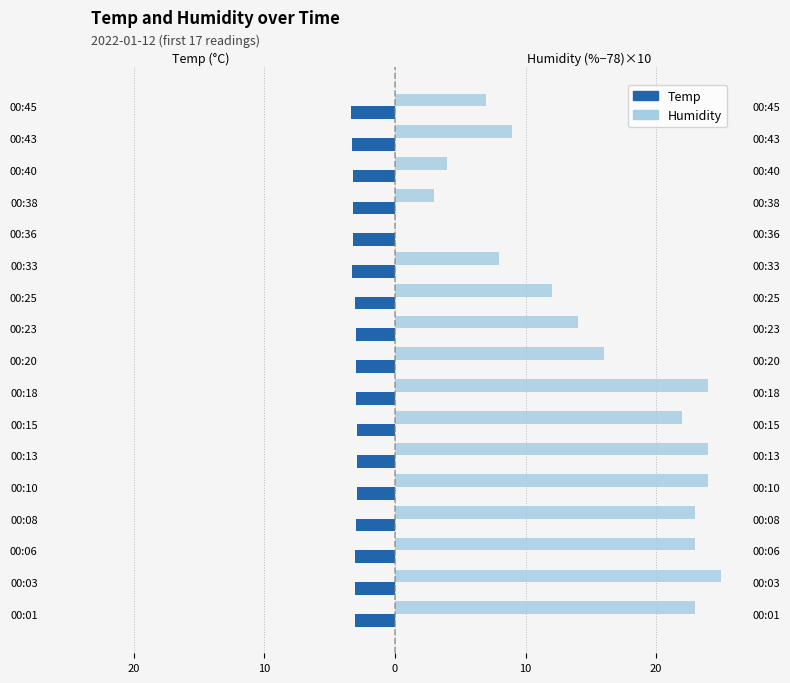

What are all the series names shown in the legend?

Temp, Humidity